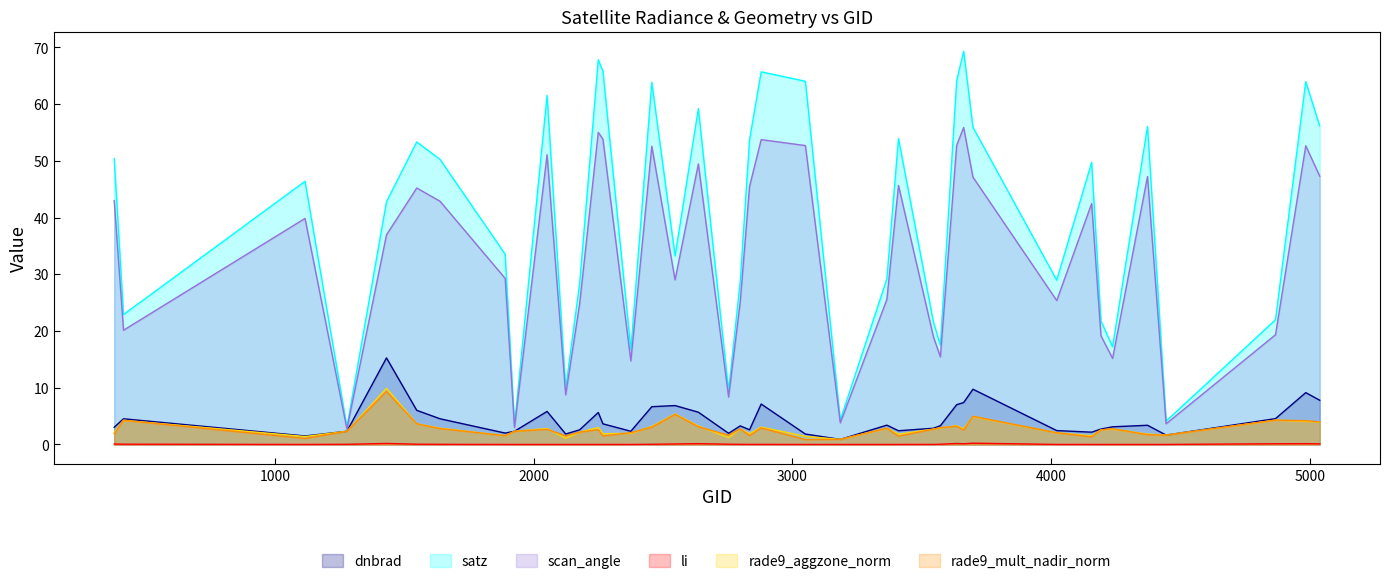

How many distinct data groups are displayed?

6